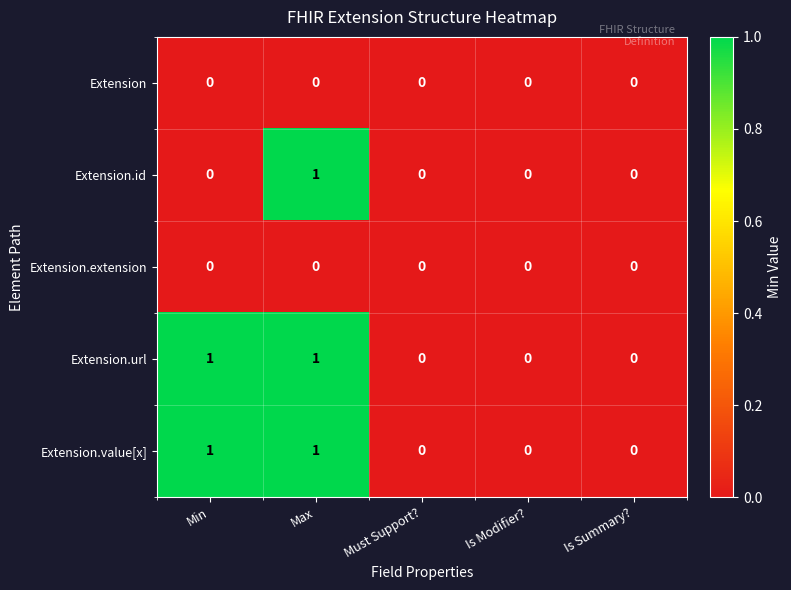

Is it true that Extension.url equals 1 at Min?

True